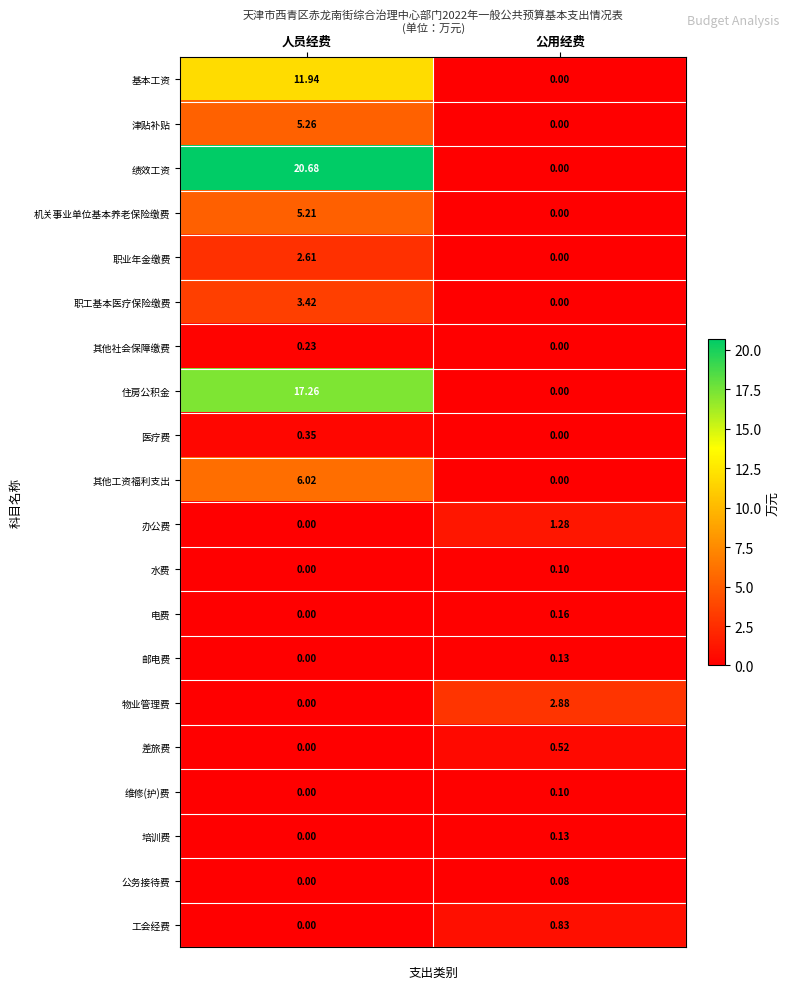

Is the value of 医疗费 at 人员经费 greater than the value of 水费 at 人员经费?

Yes